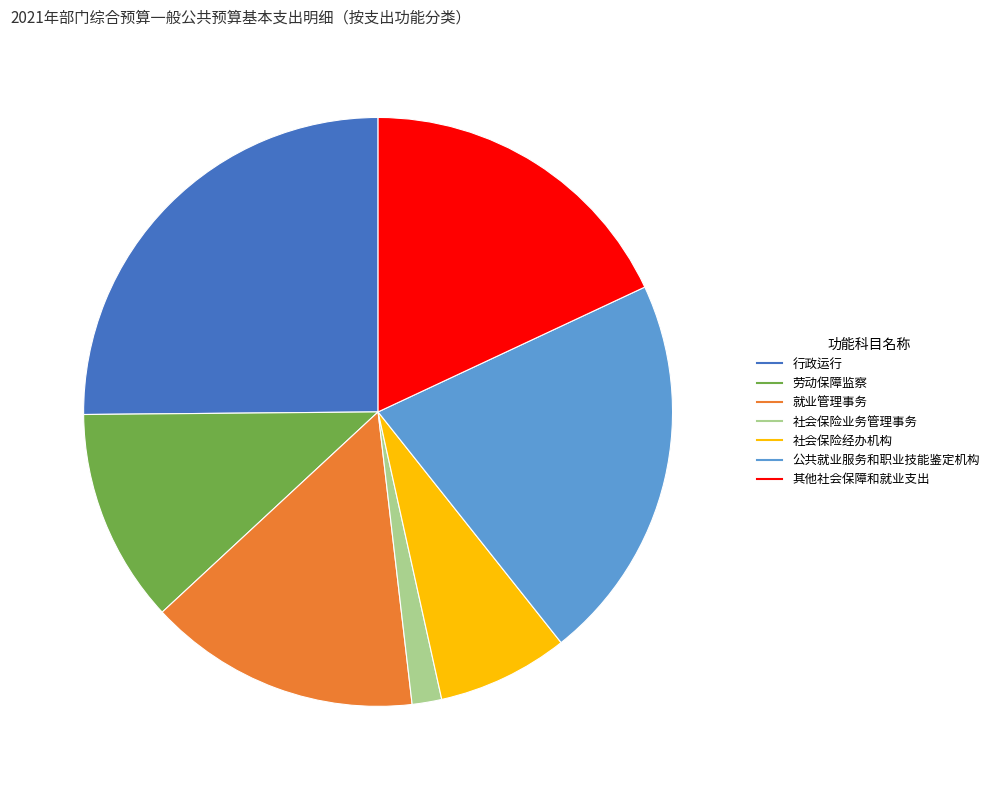

Rank the categories by value from highest to lowest.

行政运行, 公共就业服务和职业技能鉴定机构, 其他社会保障和就业支出, 就业管理事务, 劳动保障监察, 社会保险经办机构, 社会保险业务管理事务